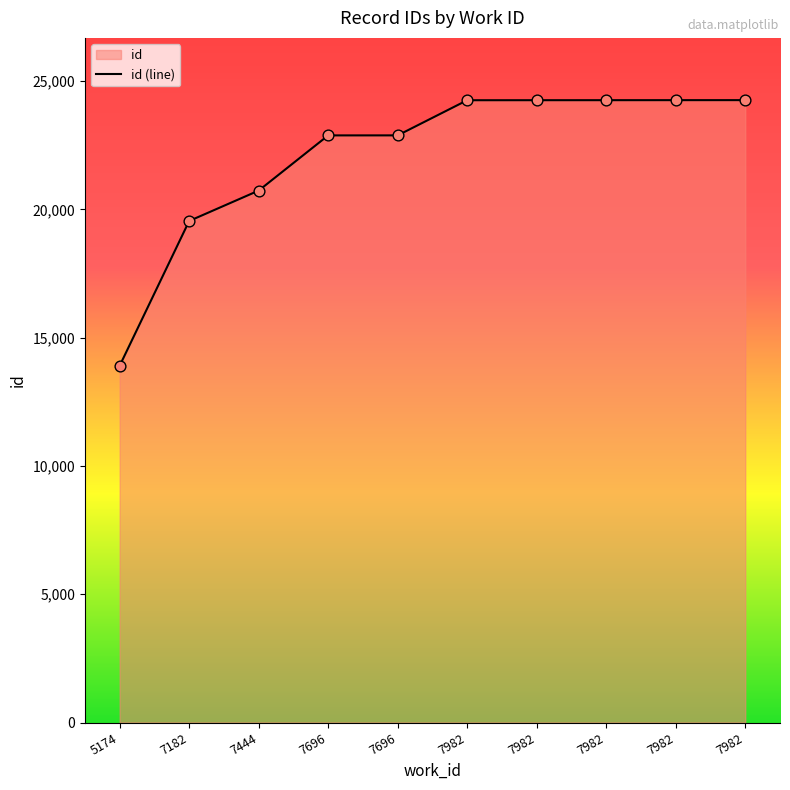

What is the change in value from 7982 to 7982?

+2